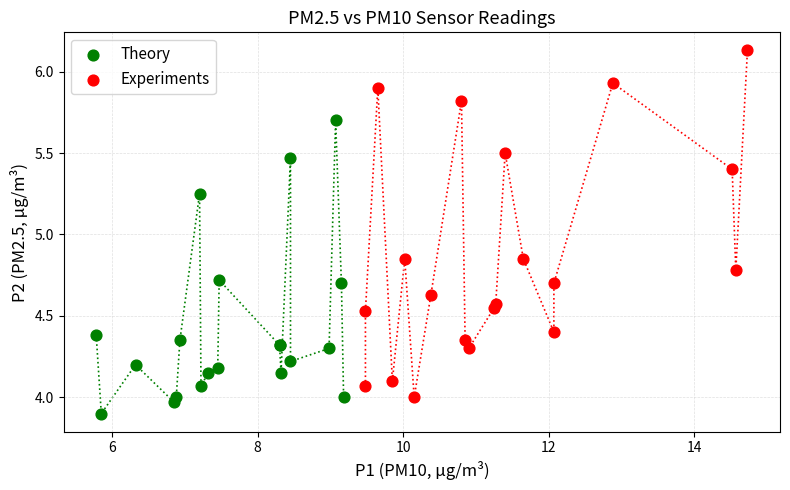

Which series contains the highest Y value?

Experiments